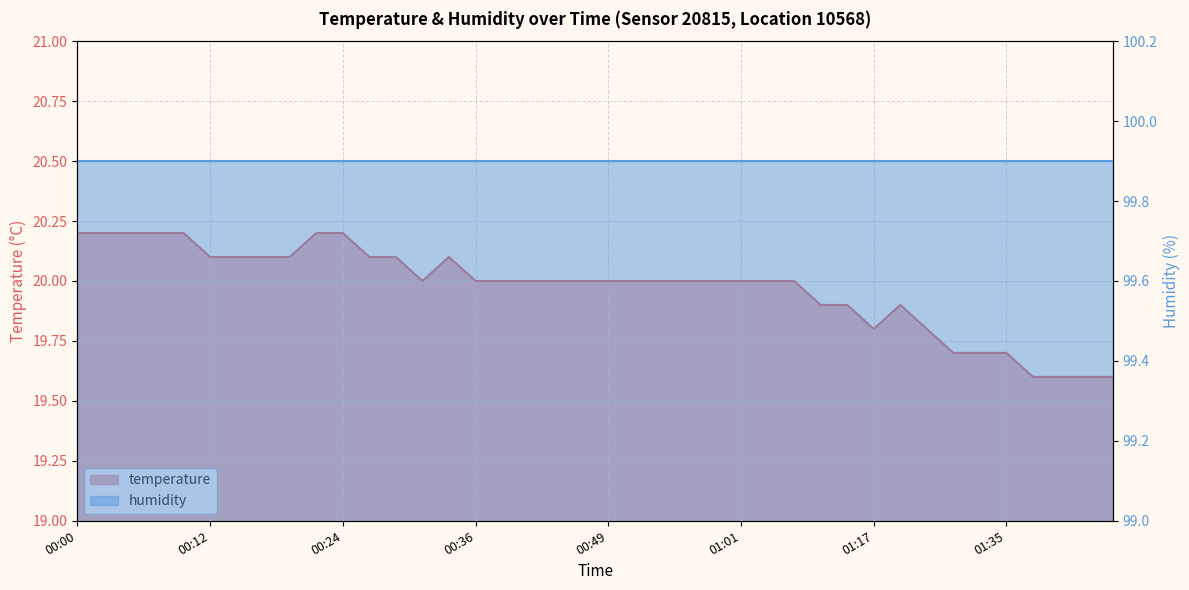

Which category has the highest value across all series?

00:00